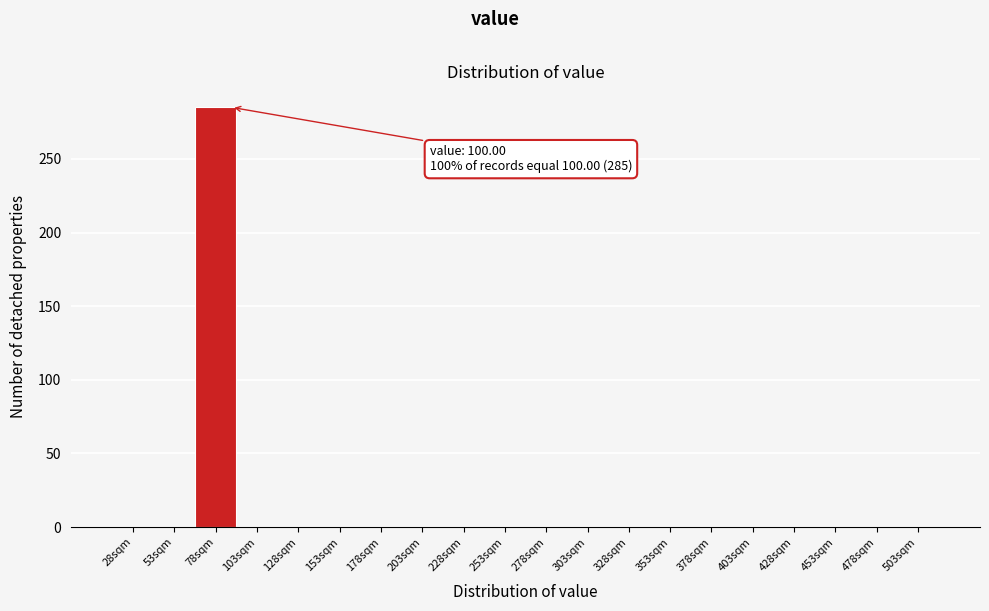

Reading left to right, list all the values displayed in this chart.

28sqm=0	53sqm=0	78sqm=285	103sqm=0	128sqm=0	153sqm=0	178sqm=0	203sqm=0	228sqm=0	253sqm=0	278sqm=0	303sqm=0	328sqm=0	353sqm=0	378sqm=0	403sqm=0	428sqm=0	453sqm=0	478sqm=0	503sqm=0